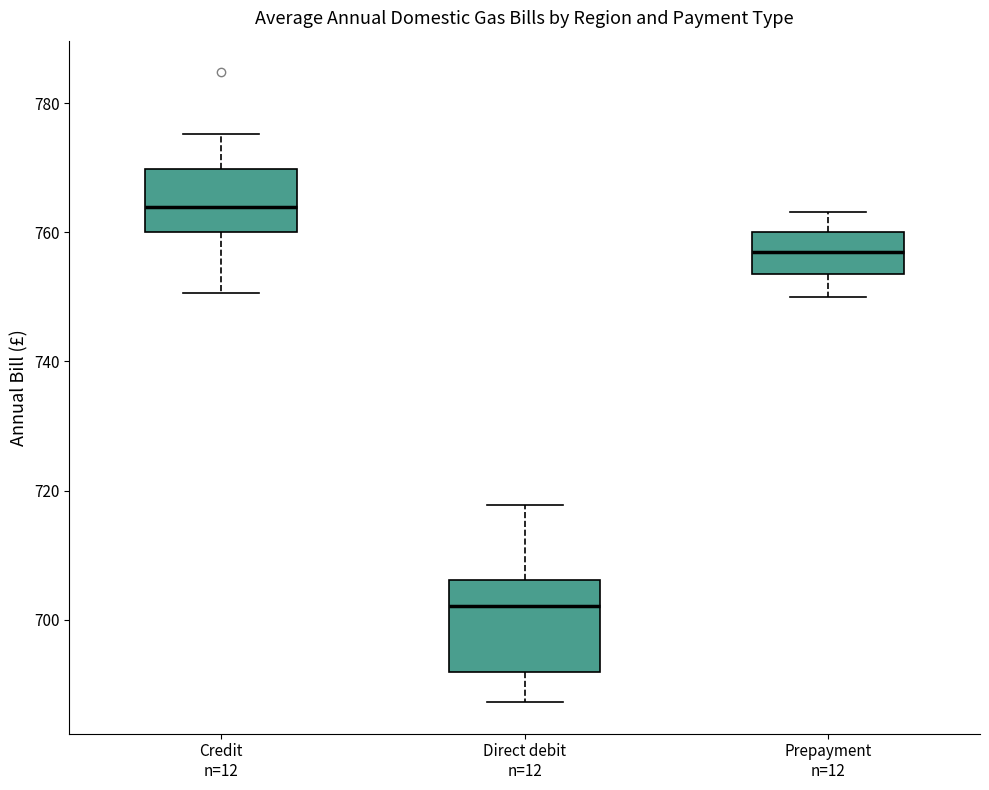

Where does the lower whisker of the box for Credit n=12 end on the y-axis? The values are not printed on the chart, so give them approximately, as read against the axis.

750